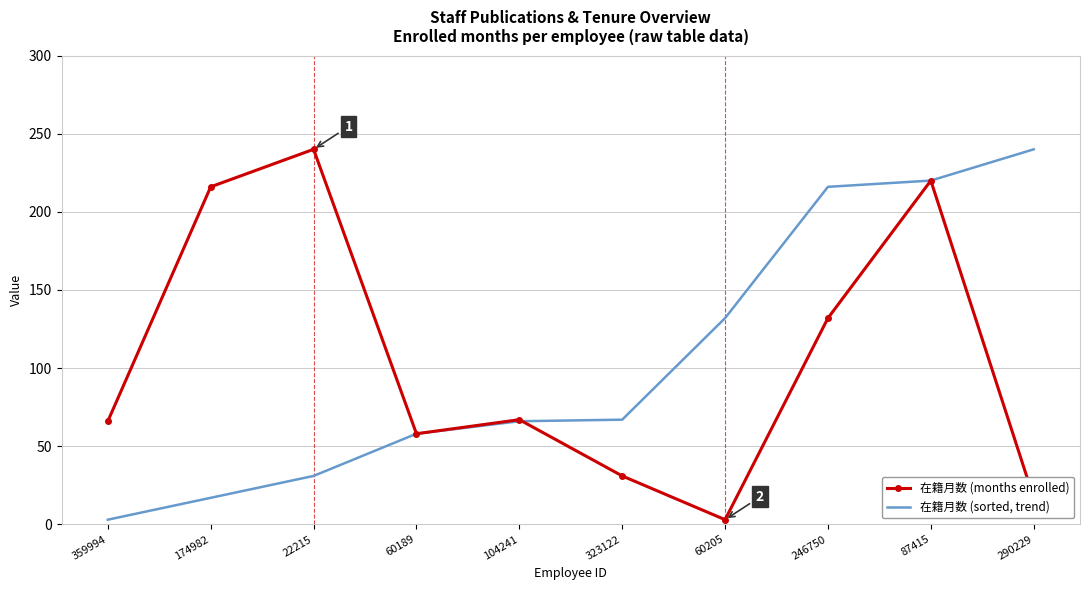

What is the highest value of the 在籍月数 (months enrolled) series?

240